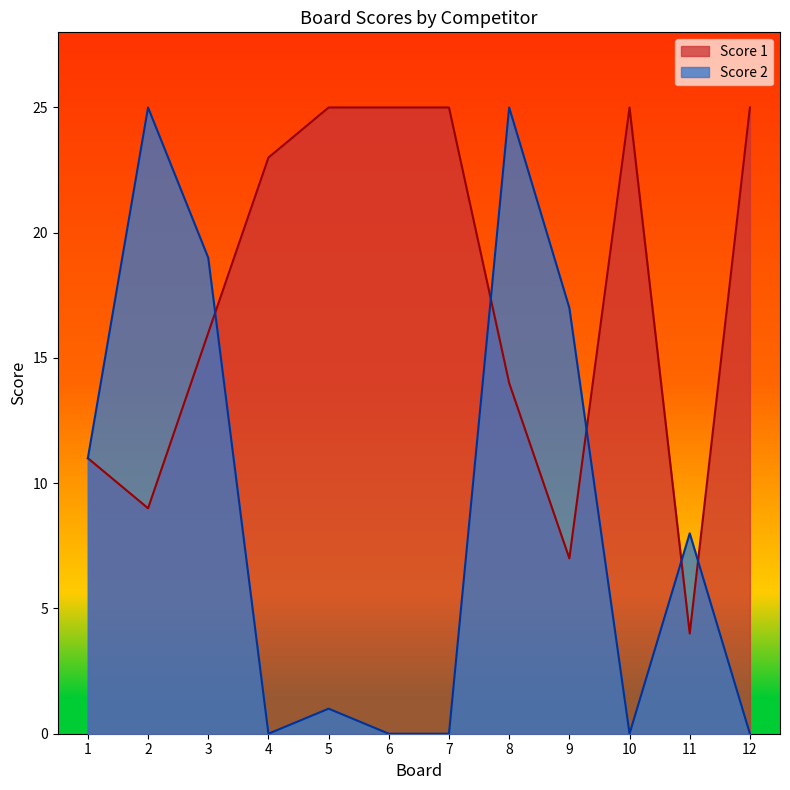

Is it true that Score 1 equals 25 at 5?

True